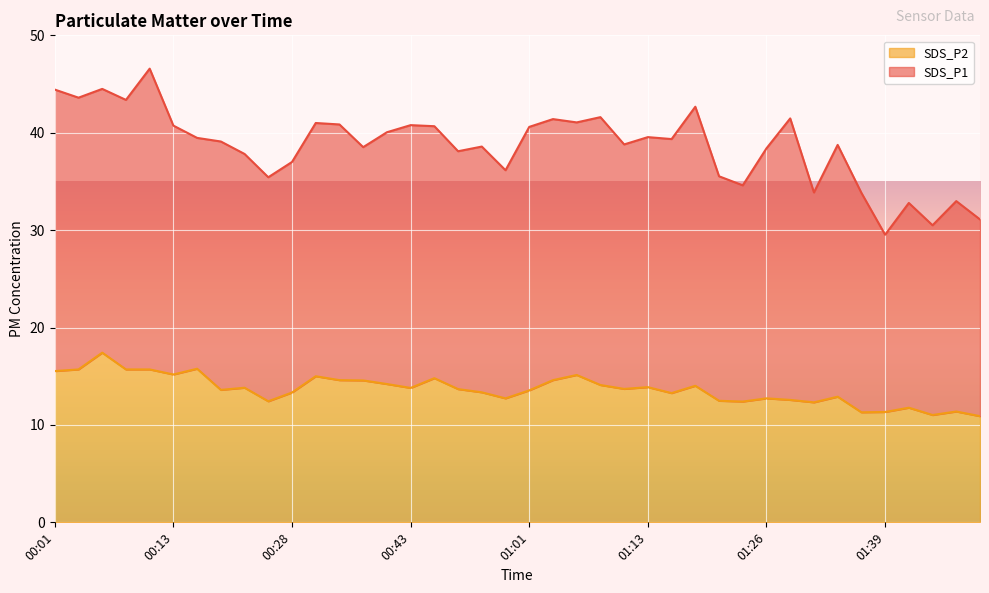

What is the value of the 13th point from the left?

14.6